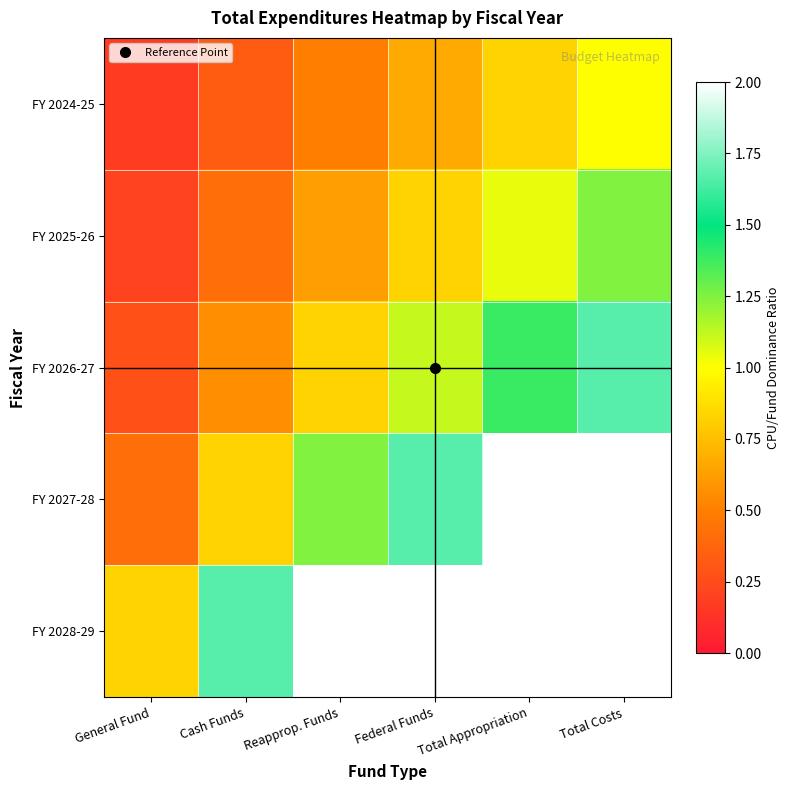

Rank the series at Reapprop. Funds from lowest to highest value.

FY 2024-25, FY 2025-26, FY 2026-27, FY 2027-28, FY 2028-29